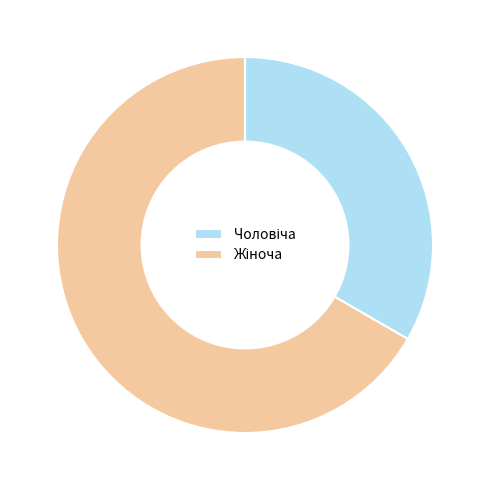

Does any single category account for the majority?

Yes